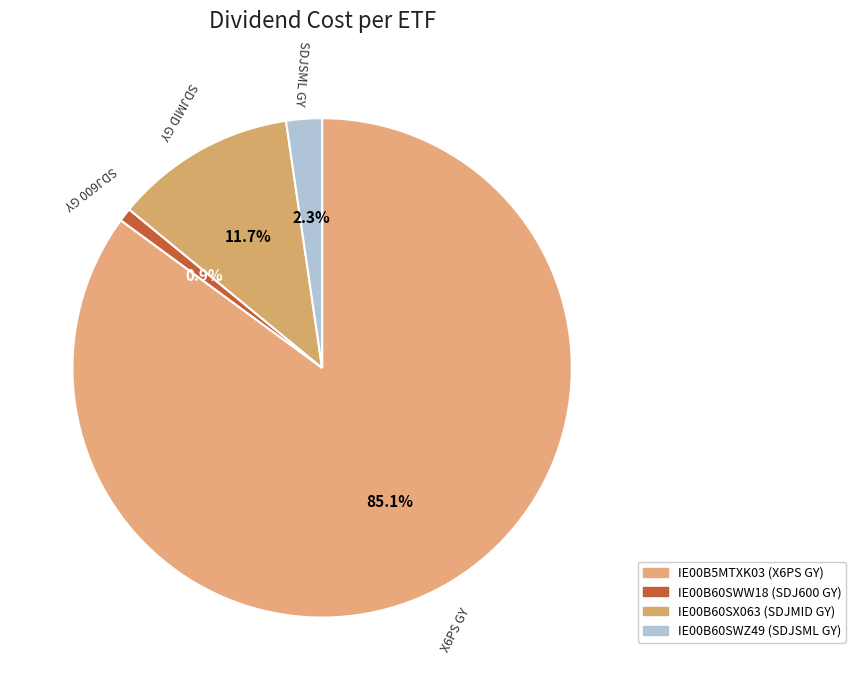

Which category accounts for the majority?

IE00B5MTXK03
X6PS GY